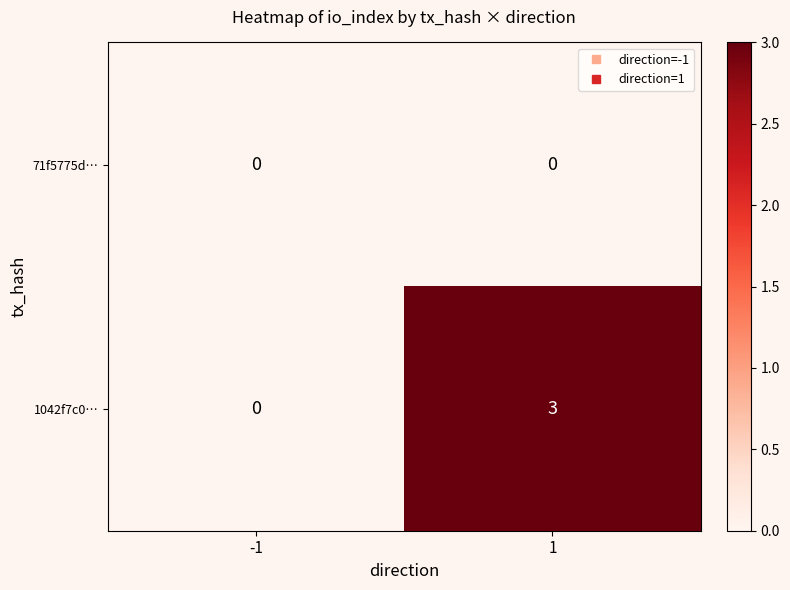

List the series in order of their overall mean, lowest first.

71f5775d…, 1042f7c0…